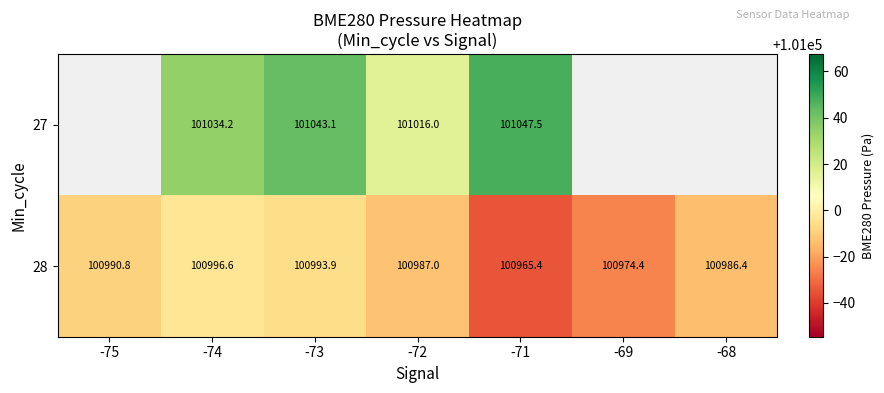

How many data points in 27 are above 101043?

2